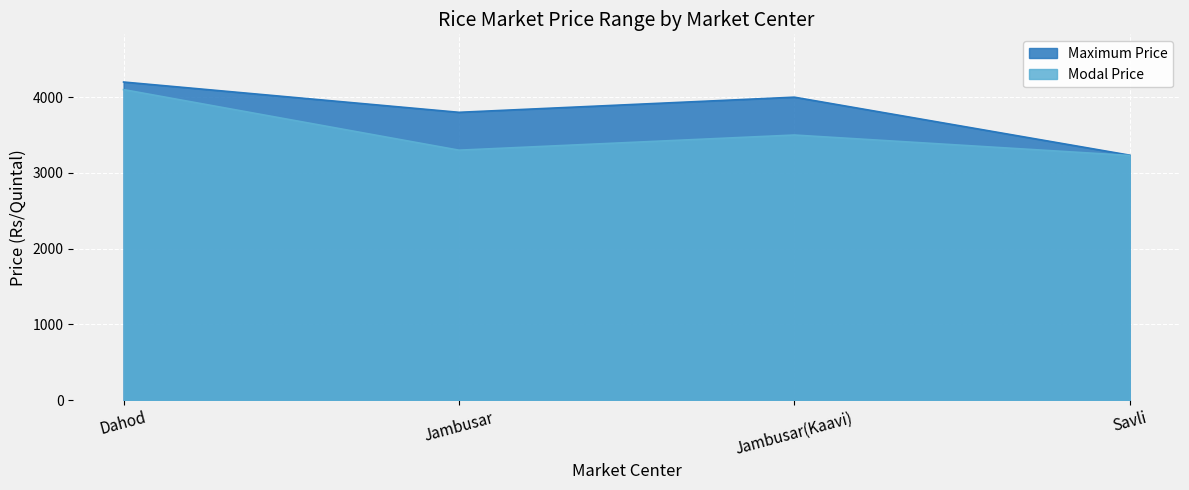

True or false: Maximum Price and Modal Price intersect in this chart.

False